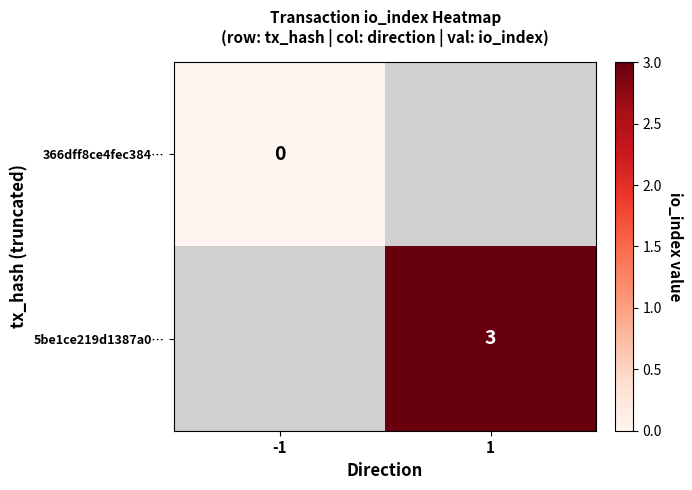

The value of 5be1ce219d1387a0… at 1 is 3. True or false?

True